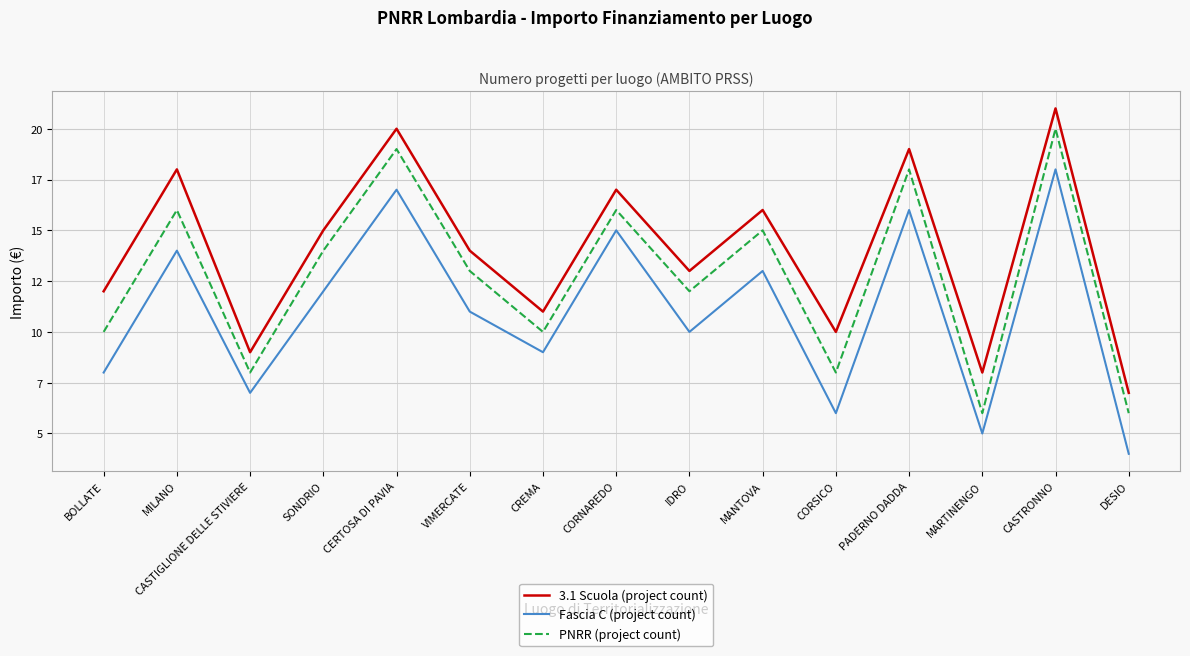

List the labels in order of 3.1 Scuola (project count) value, largest first.

CASTRONNO, CERTOSA DI PAVIA, PADERNO DADDA, MILANO, CORNAREDO, MANTOVA, SONDRIO, VIMERCATE, IDRO, BOLLATE, CREMA, CORSICO, CASTIGLIONE DELLE STIVIERE, MARTINENGO, DESIO